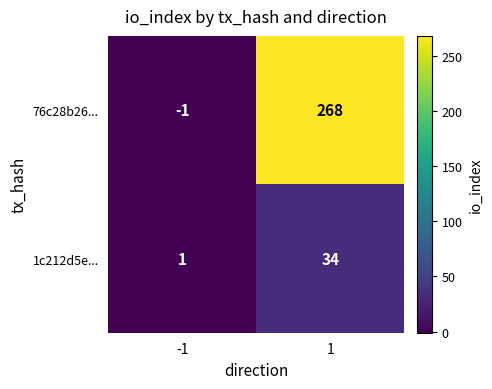

What value does the 1c212d5e... series have at 1, to the nearest 5?

35